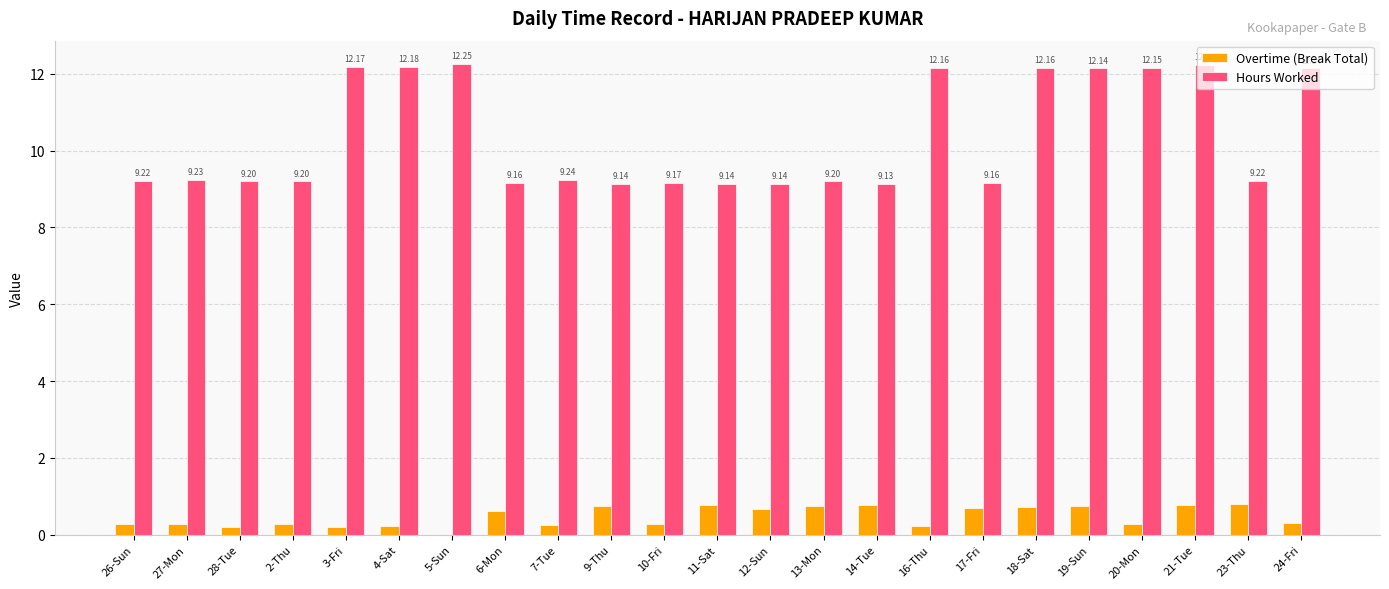

What is the total value across all series at 23-Thu?

10.0